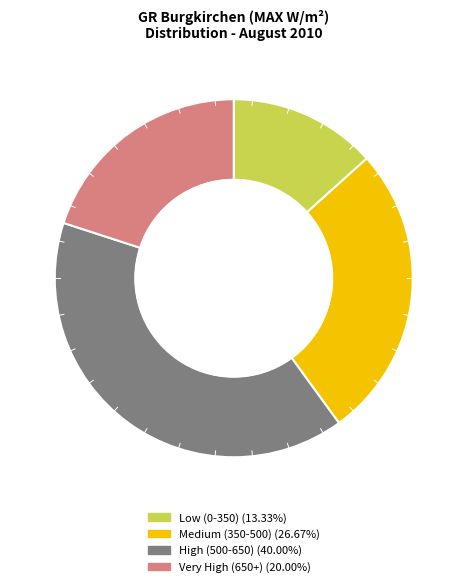

Is there a majority slice in this chart?

No